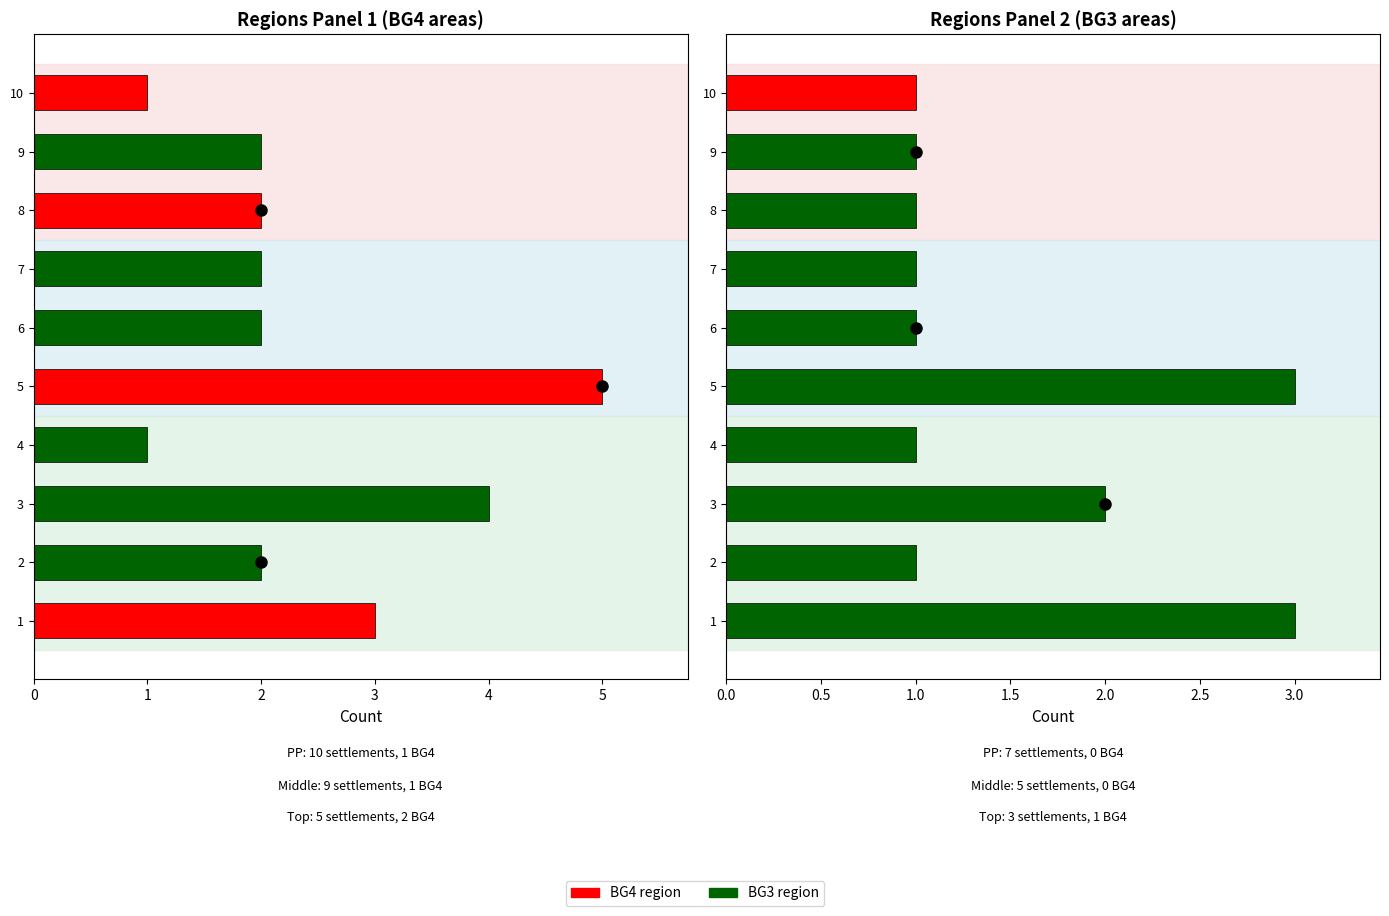

What is the value of the 5th bar from the left?

3